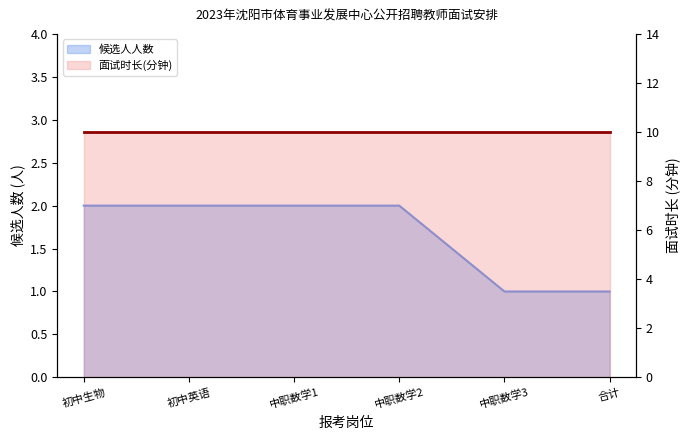

The chart shows a value of 3 at 初中英语教师. True or false?

False